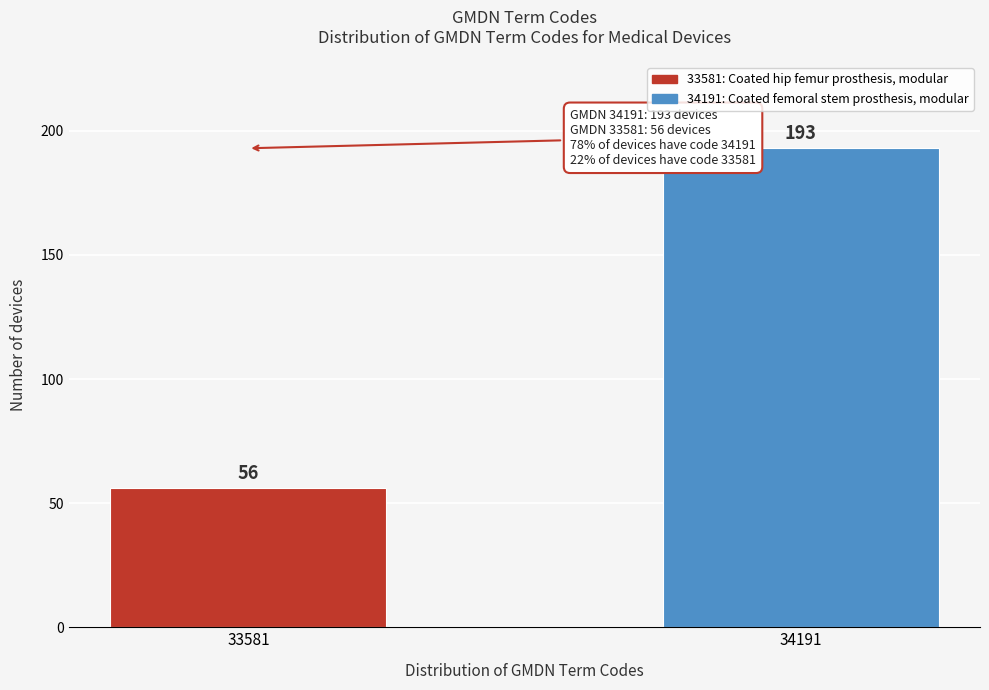

Reading left to right, list all the values displayed in this chart.

56	193